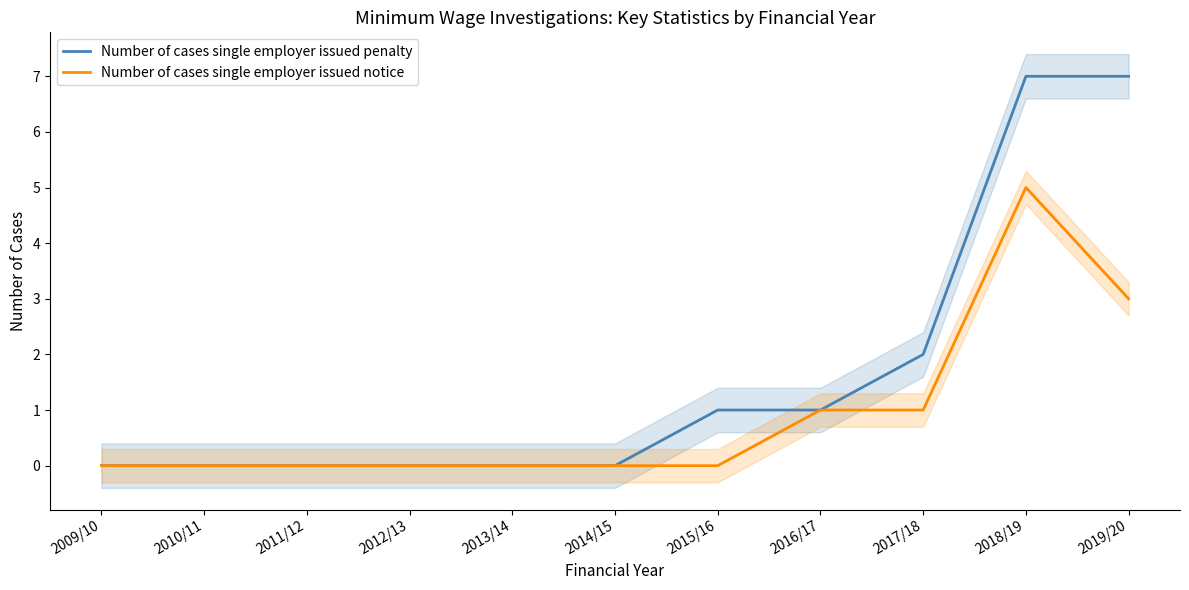

At how many categories does at least one series exceed 5?

2